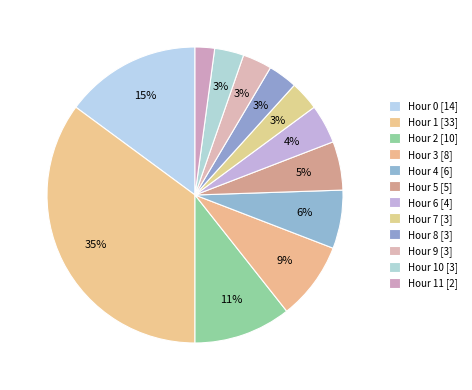

Is there a majority slice in this chart?

No